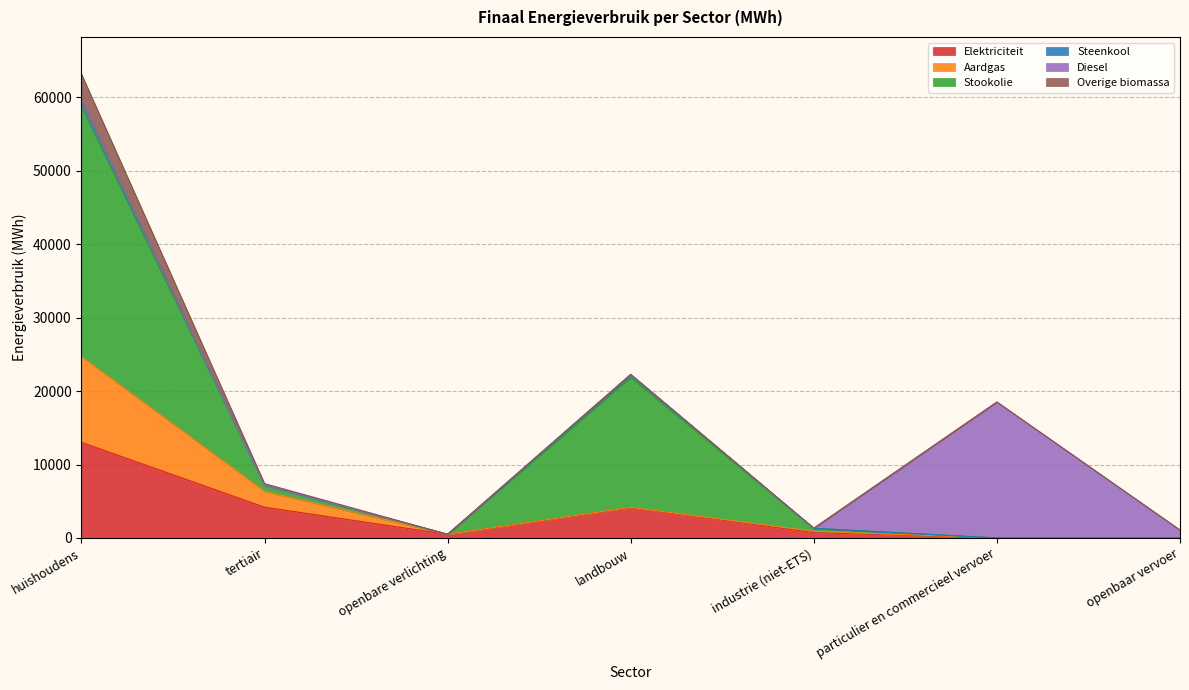

Which category has the highest value in the Elektriciteit series?

huishoudens